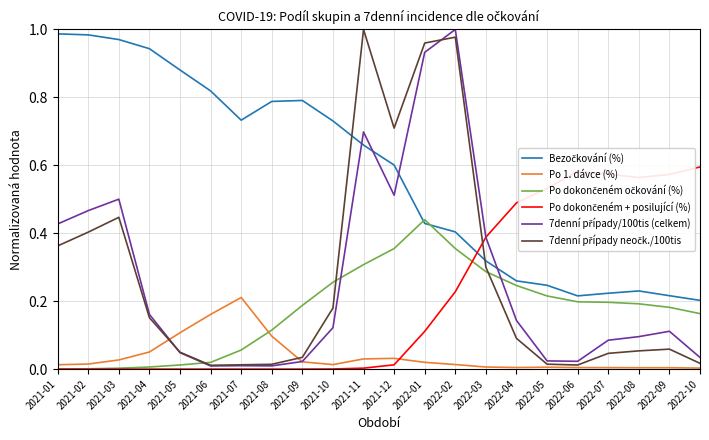

The Po 1. dávce (%) series shows 0.2 at 2021-07. True or false?

True